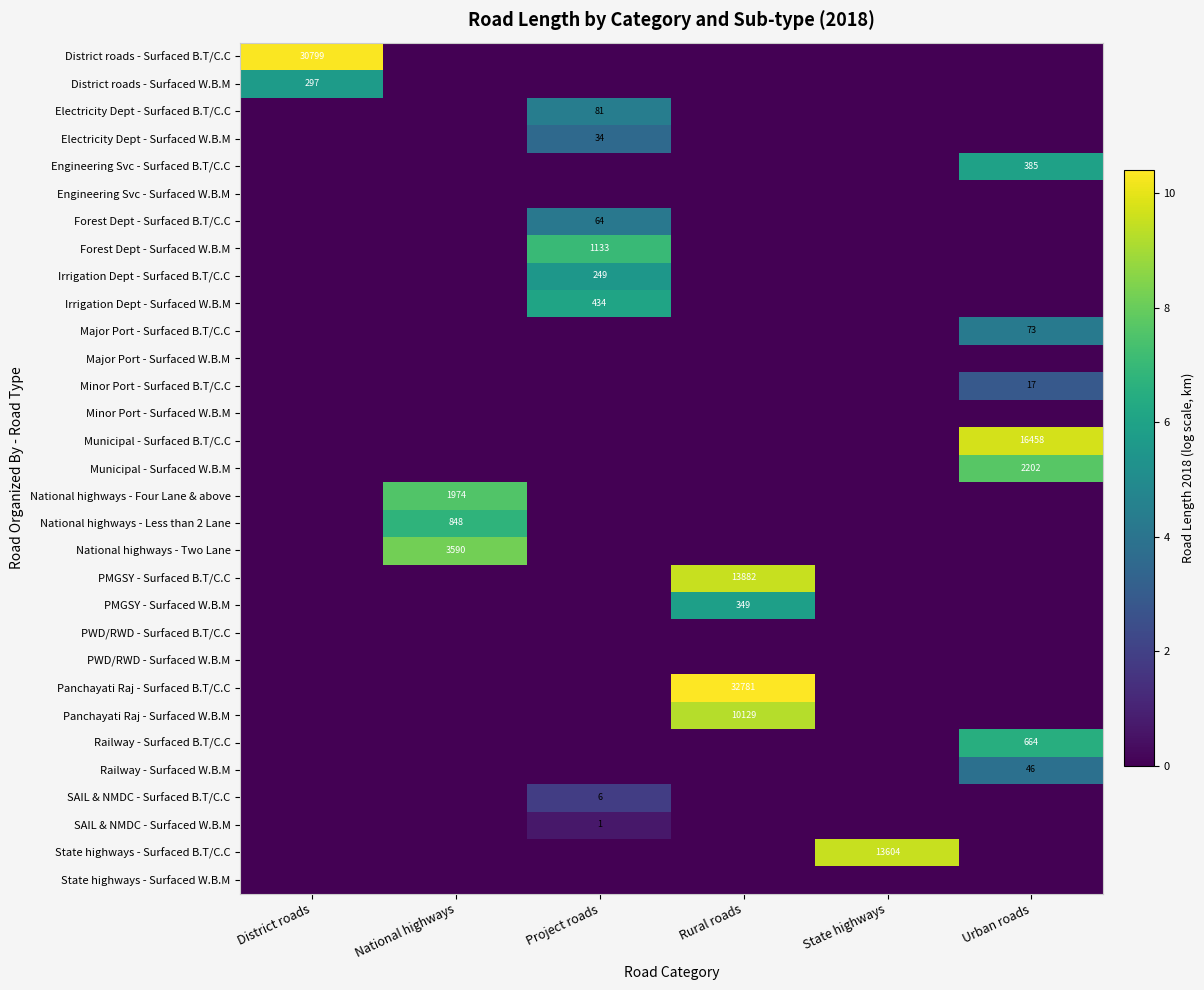

What is the difference between the highest and lowest values at National highways?

8.2